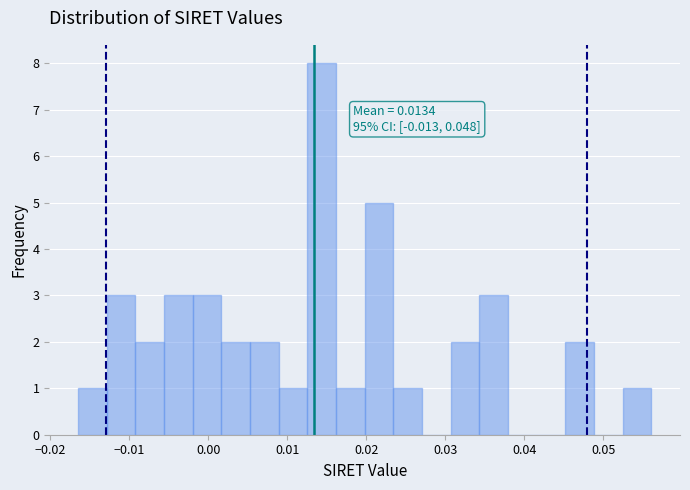

Read against the x-axis, roughly where is the centre of the tallest bar?

0.014